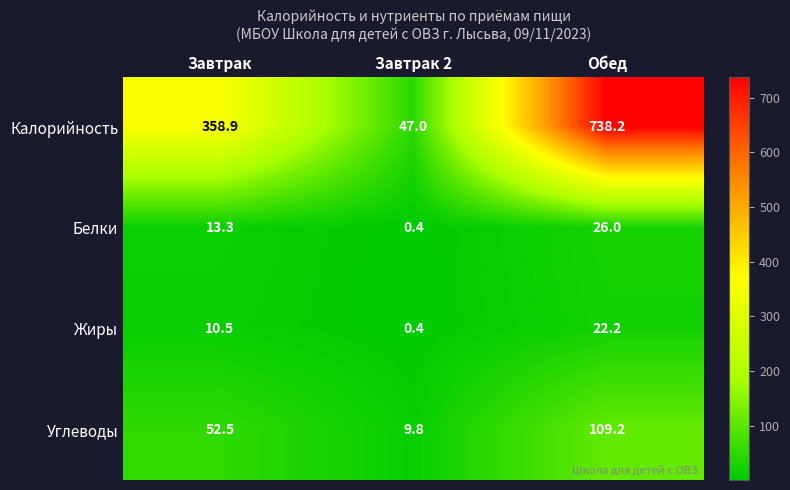

What is the sum of all Калорийность values?

1144.1